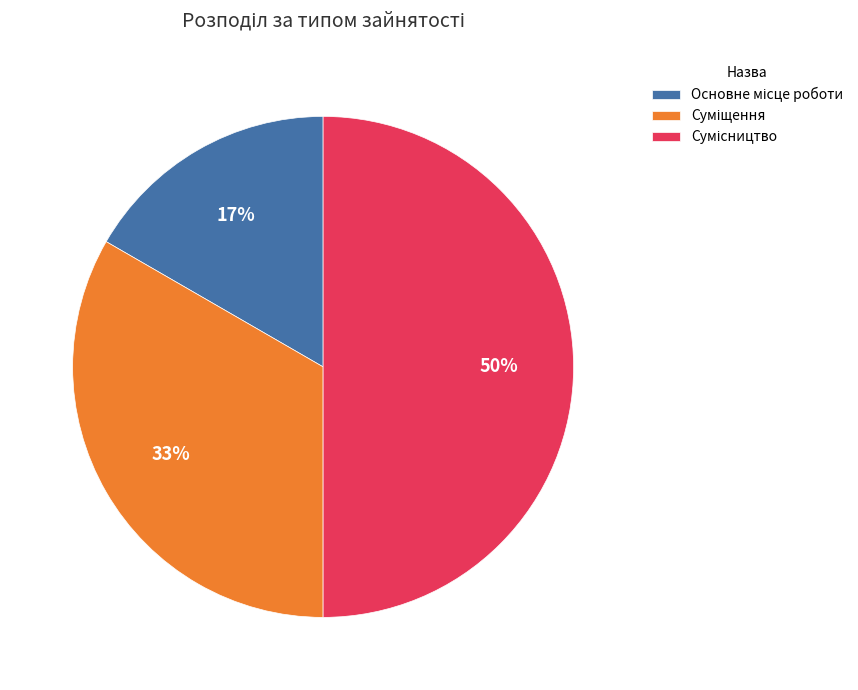

To the nearest percent, what is the difference between the largest and smallest slice percentages?

33%